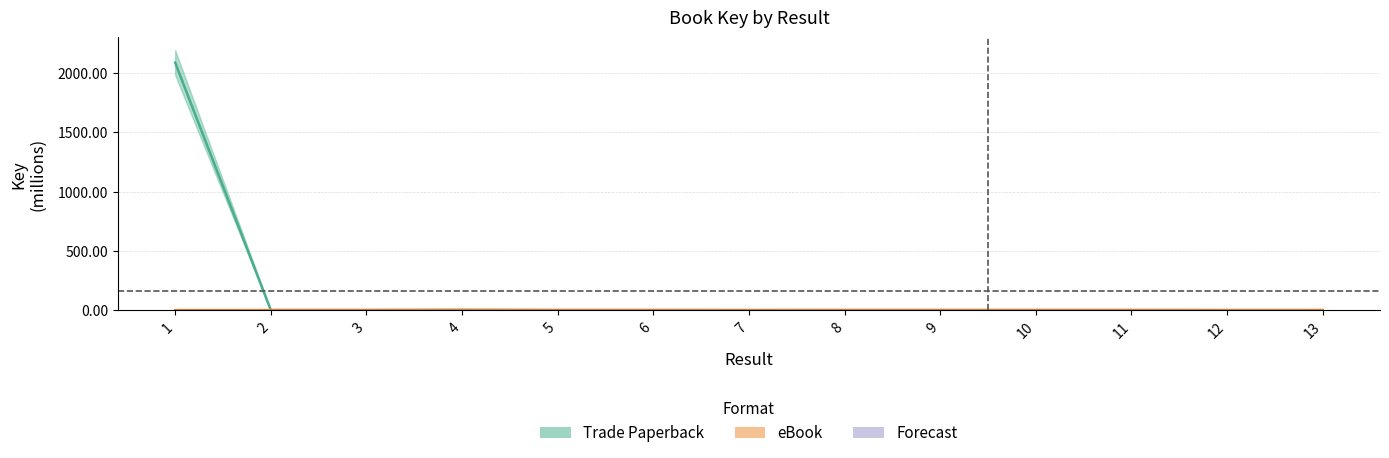

Which series has the largest total across all categories?

Trade Paperback